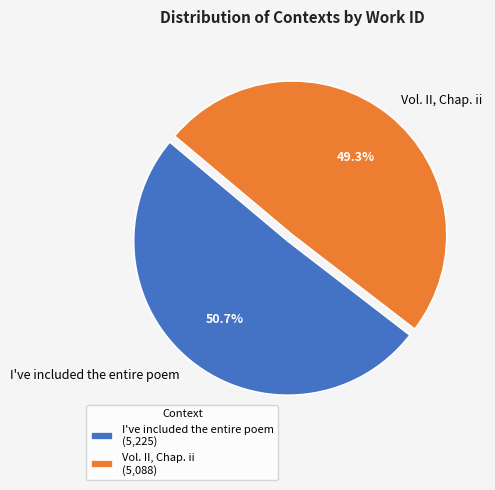

The I've included the entire poem slice represents 51% of the pie. True or false?

True